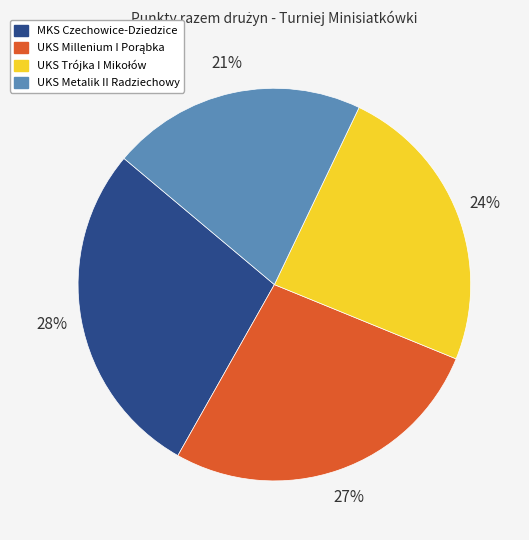

What percentage is the UKS Metalik II Radziechowy slice, to the nearest percent?

21%